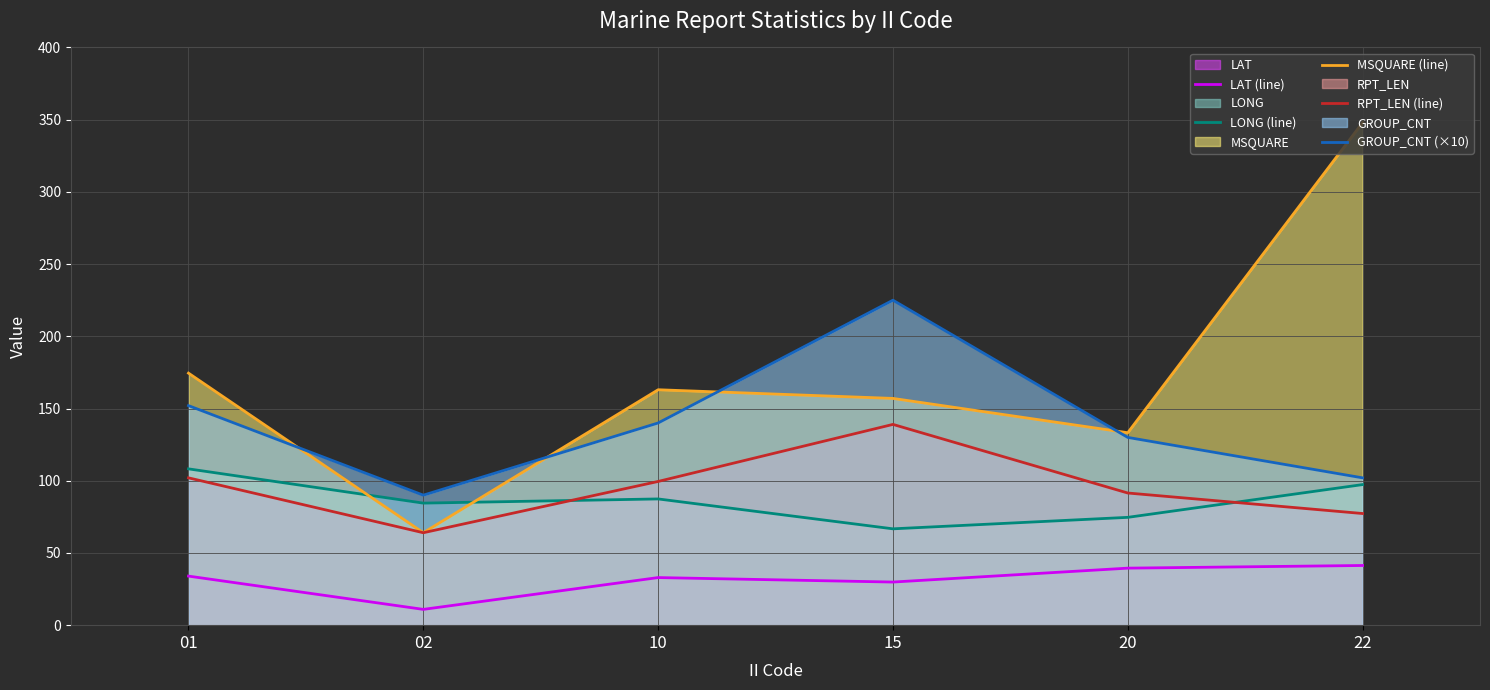

What is the value of the LONG (line) point at the 3rd from the left?

87.4